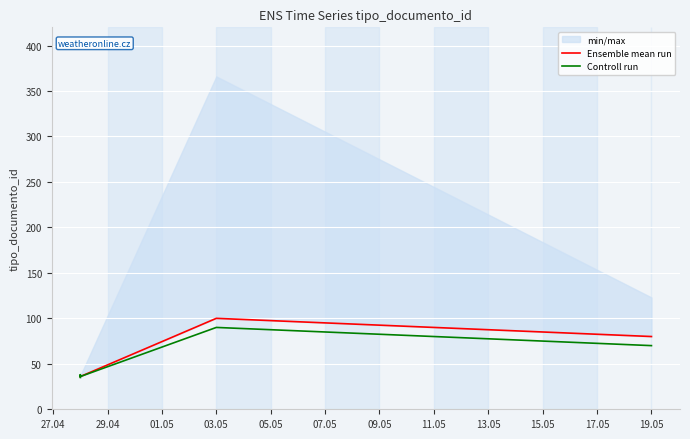

Which series has the largest range (max minus min)?

Ensemble mean run